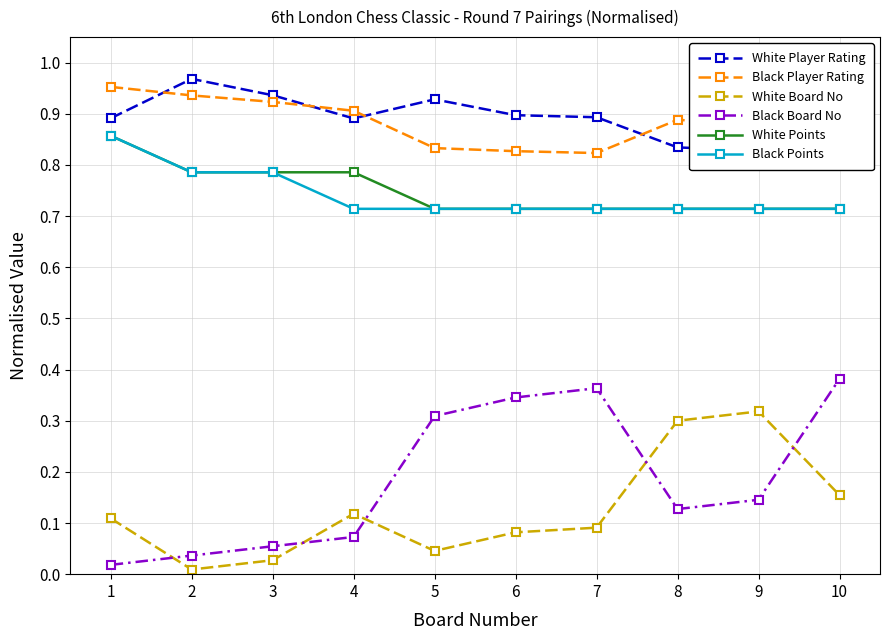

What is the approximate value of White Board No at 6?

0.1